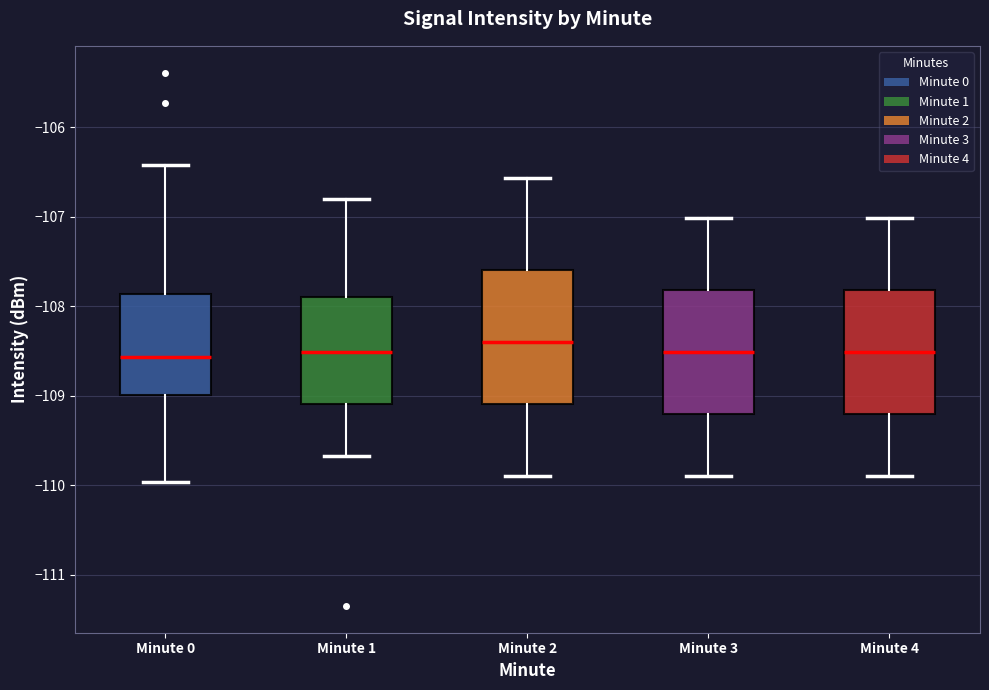

Which box is the tallest, from its lower edge to its upper edge?

Minute 2